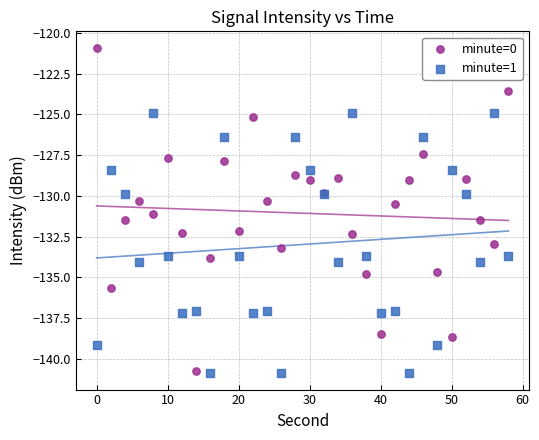

Which series reaches the maximum Y coordinate?

minute=0